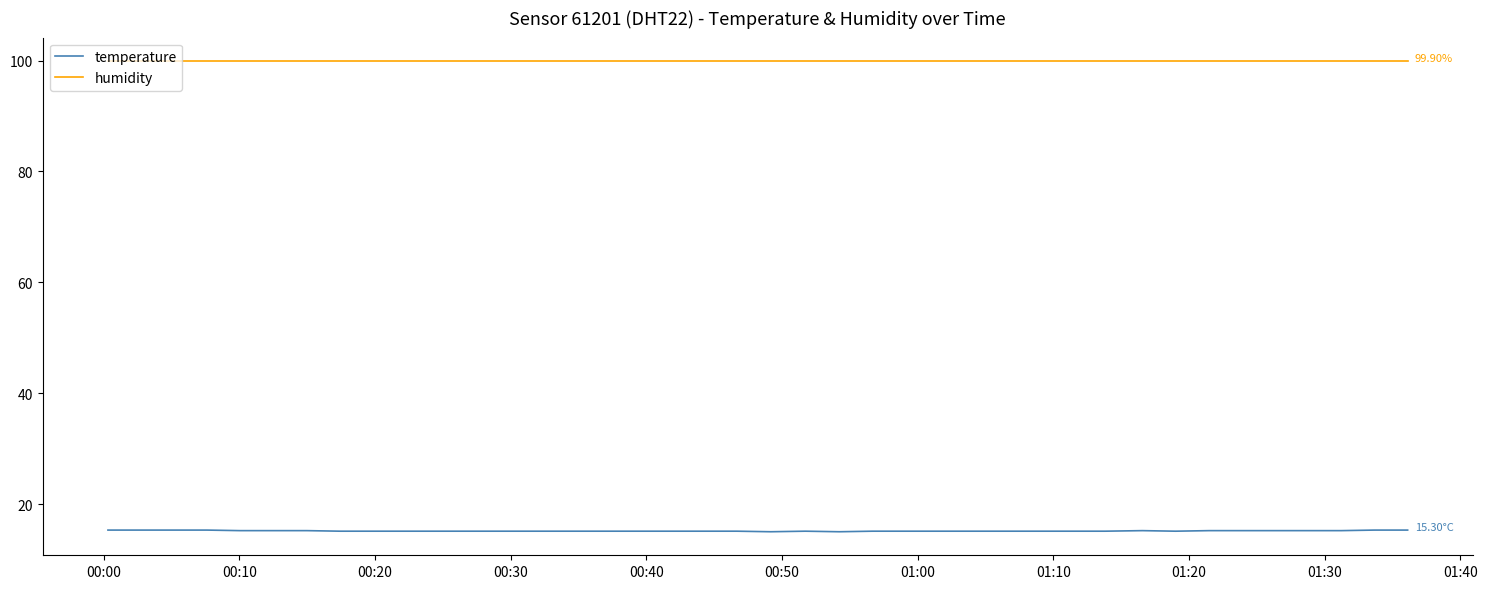

How many categories are shown in the chart?

40